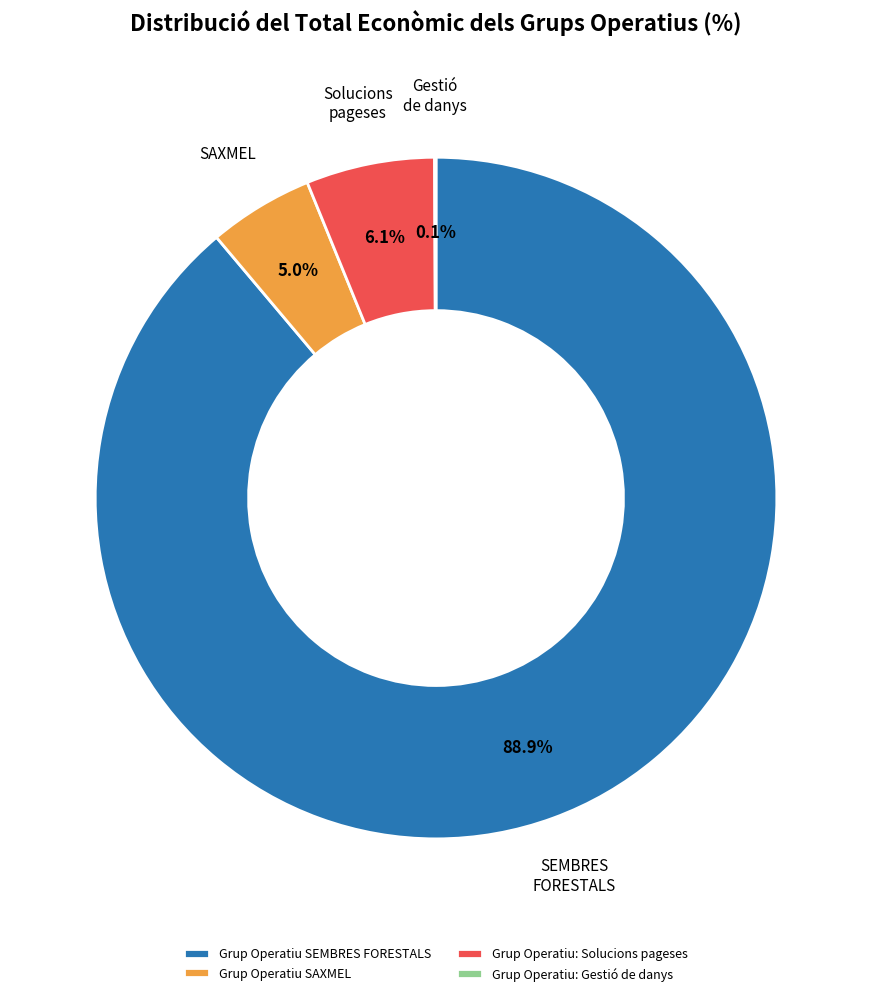

What is the largest slice in the pie chart?

Grup Operatiu SEMBRES FORESTALS